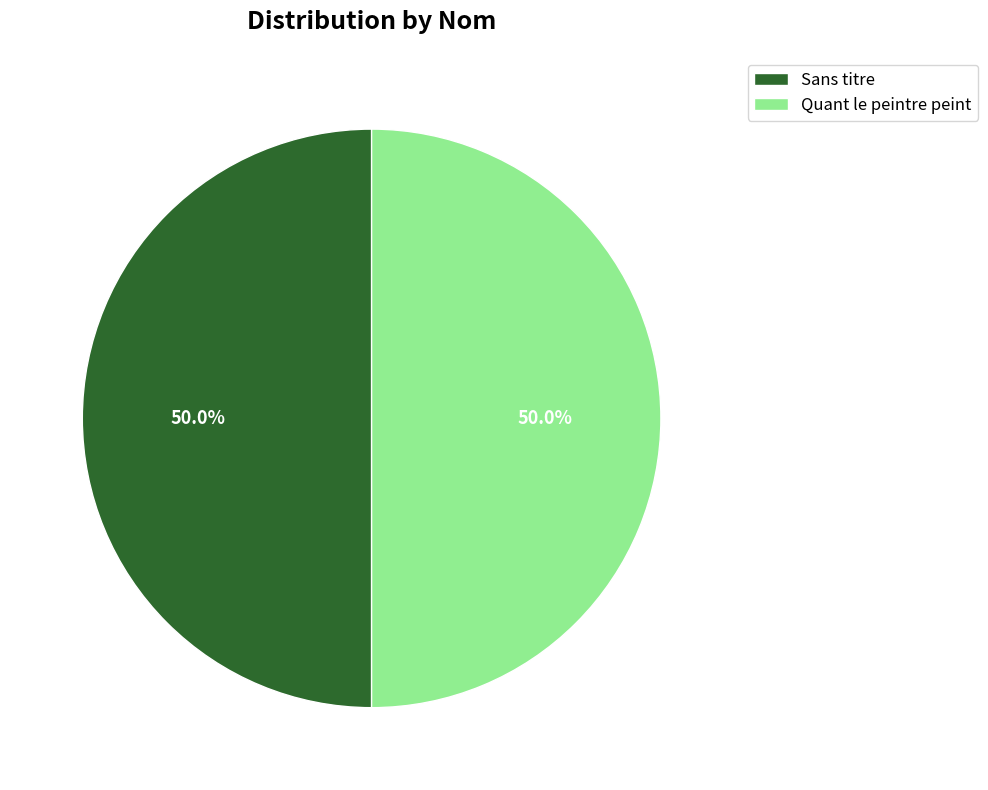

What is the ratio of the value at Quant le peintre peint to the value at Sans titre?

1.0